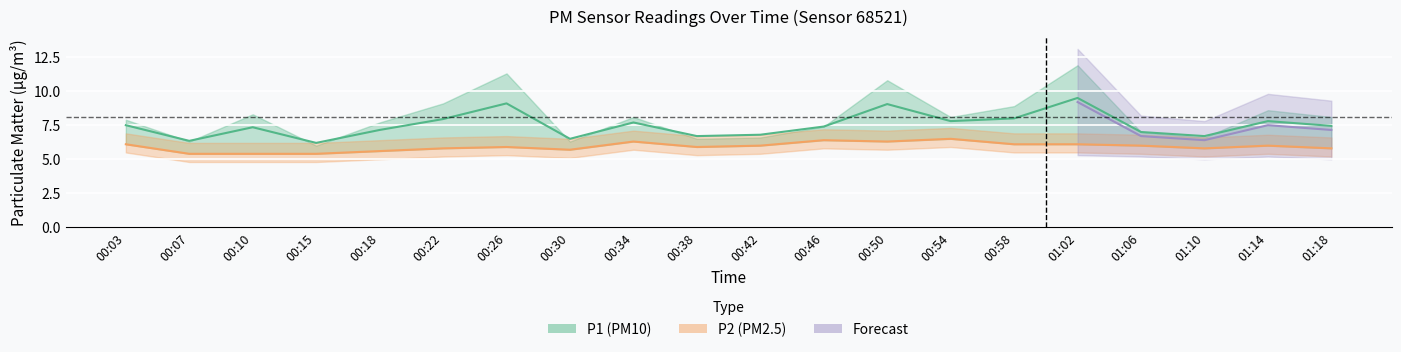

Where does the P2 series first go above 6?

00:03